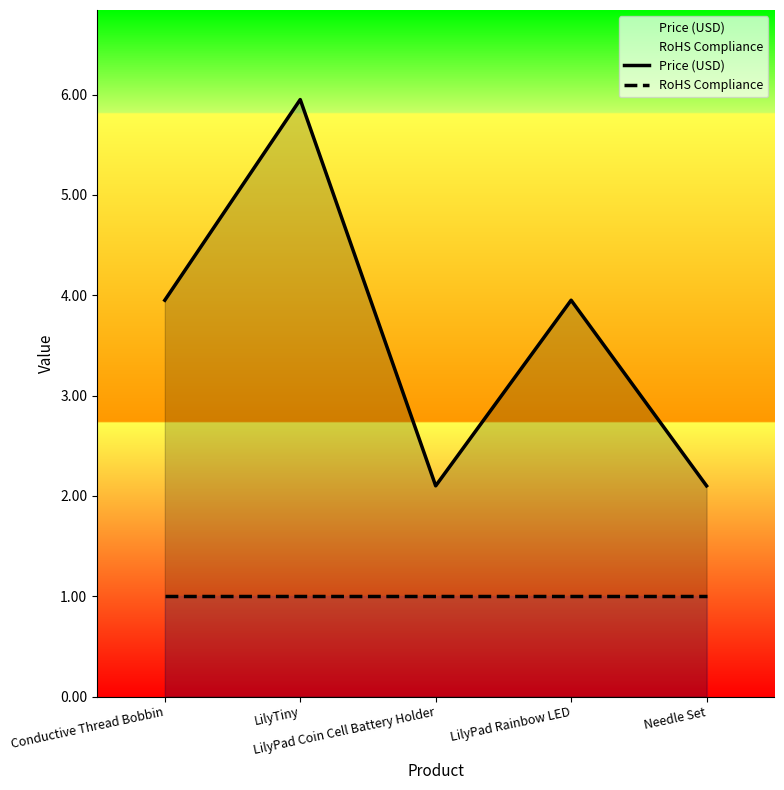

What is the difference between the highest and lowest values at LilyPad Rainbow LED?

3.0